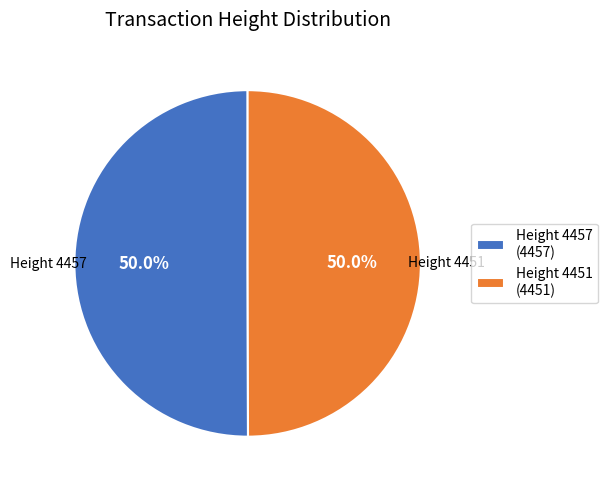

How much of the chart is everything except Height 4457 (4457)?

50.0%